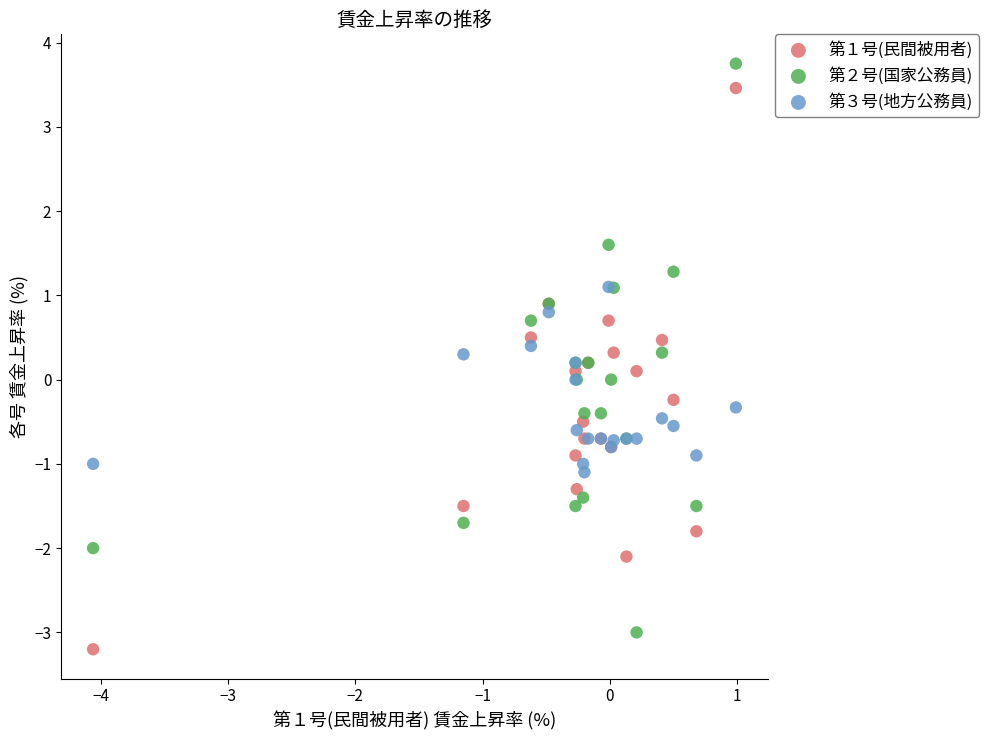

Which series has the largest Y range (max minus min)?

第２号(国家公務員)